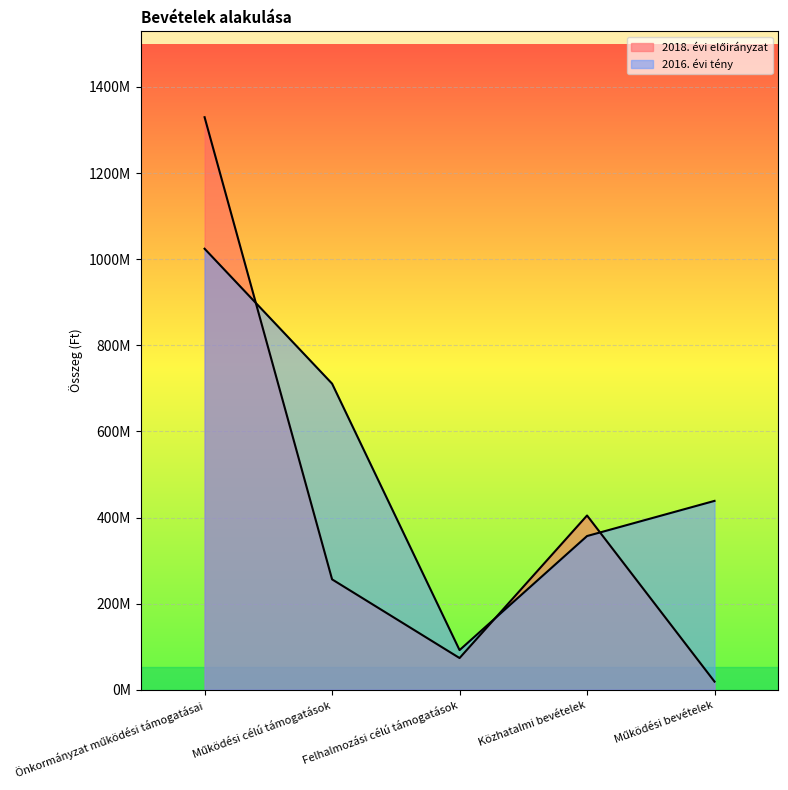

True or false: 2016. évi tény has a value of 356945262 at Közhatalmi bevételek.

True